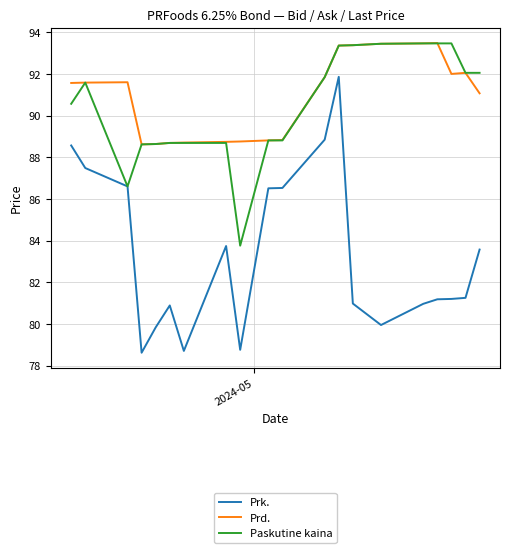

What is the maximum value shown in the chart?

93.5